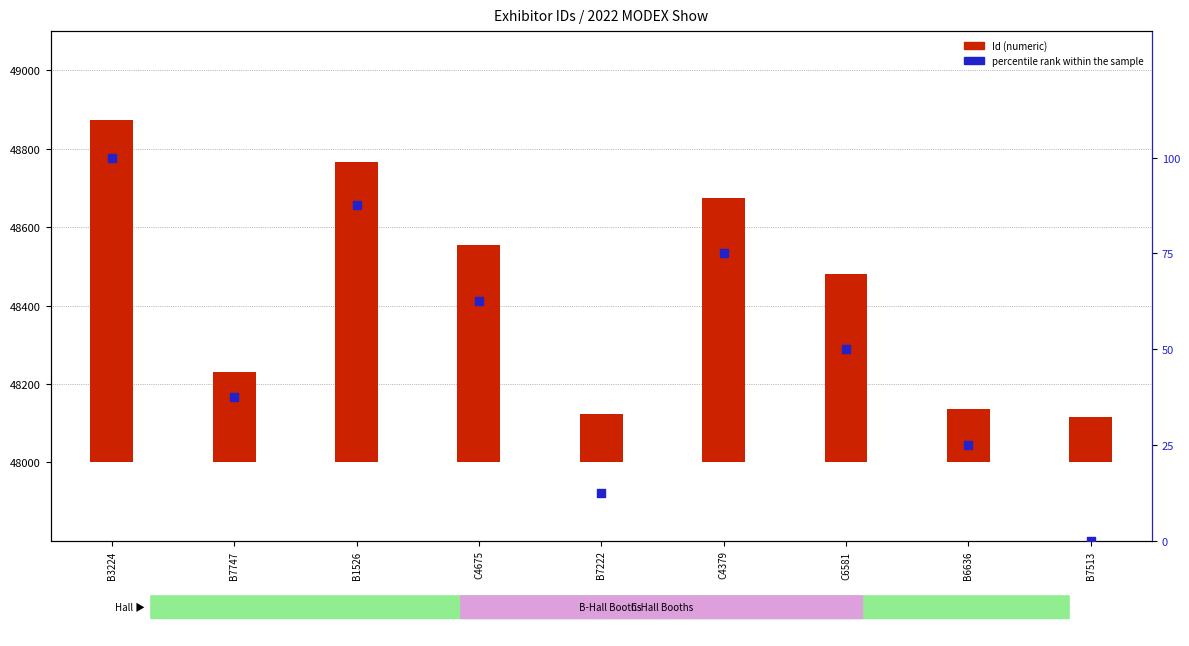

Which series reaches the maximum Y coordinate?

Id (numeric)